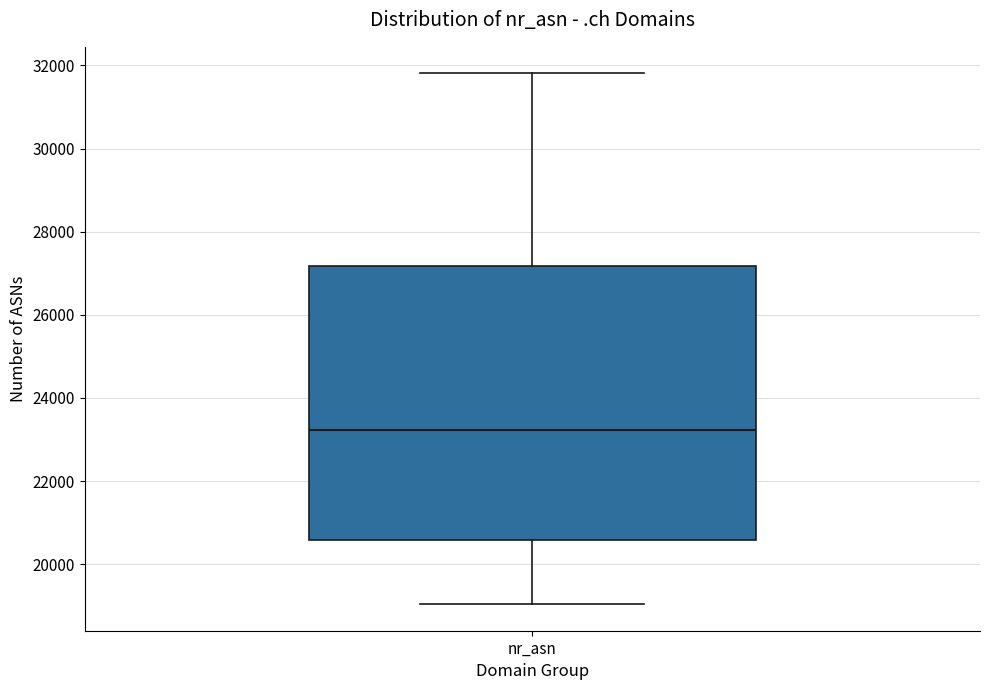

Transcribe this box plot: give where the median line is, the range the box spans, and where the two whiskers end, as read against the y-axis. The values are not printed on the chart, so give them approximately, as read against the axis.

median 23200, box 20600 to 27200, whiskers 19000 to 31800